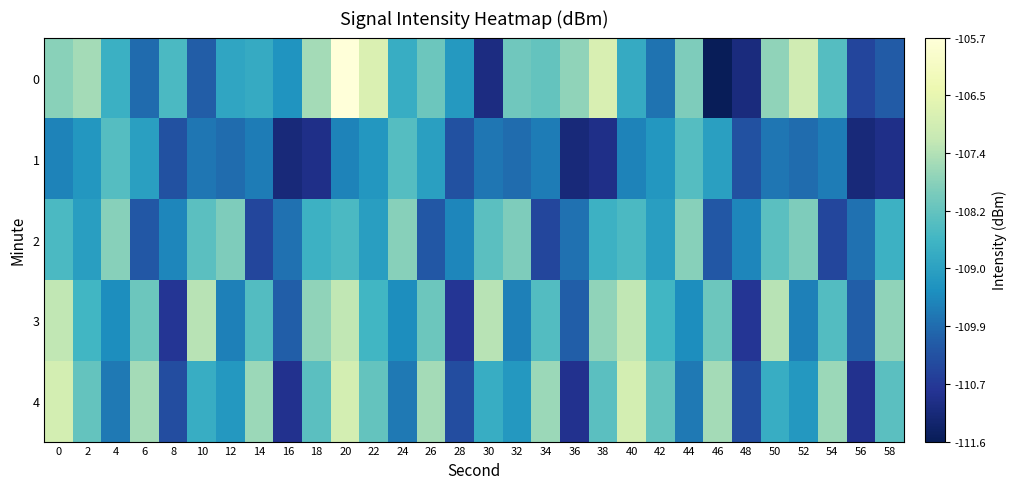

What is the greatest value displayed?

-105.7